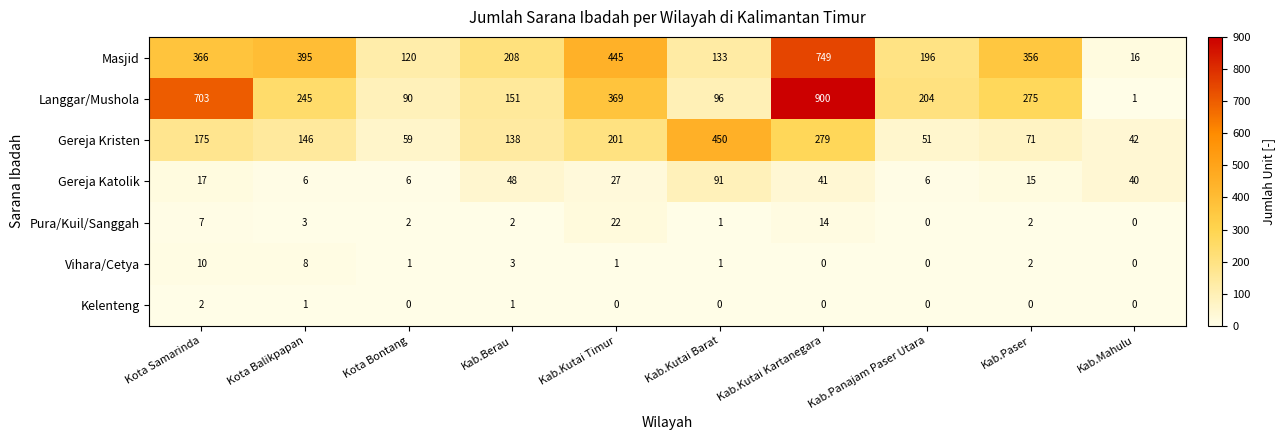

What is the average value of the Gereja Kristen series?

161